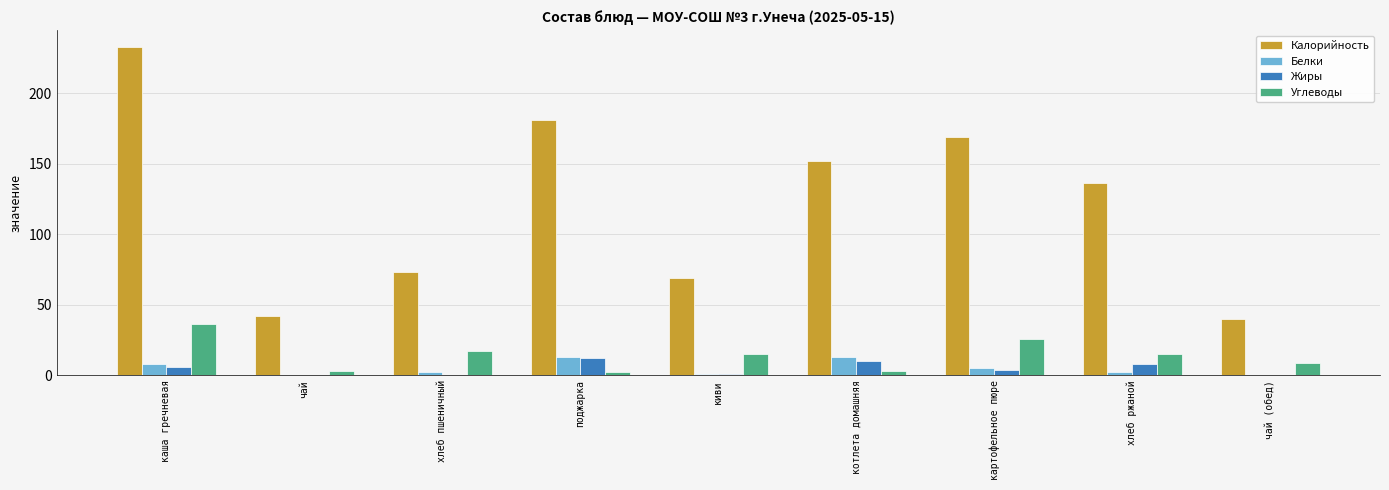

What is the difference between the Калорийность values at киви and котлета домашняя?

83